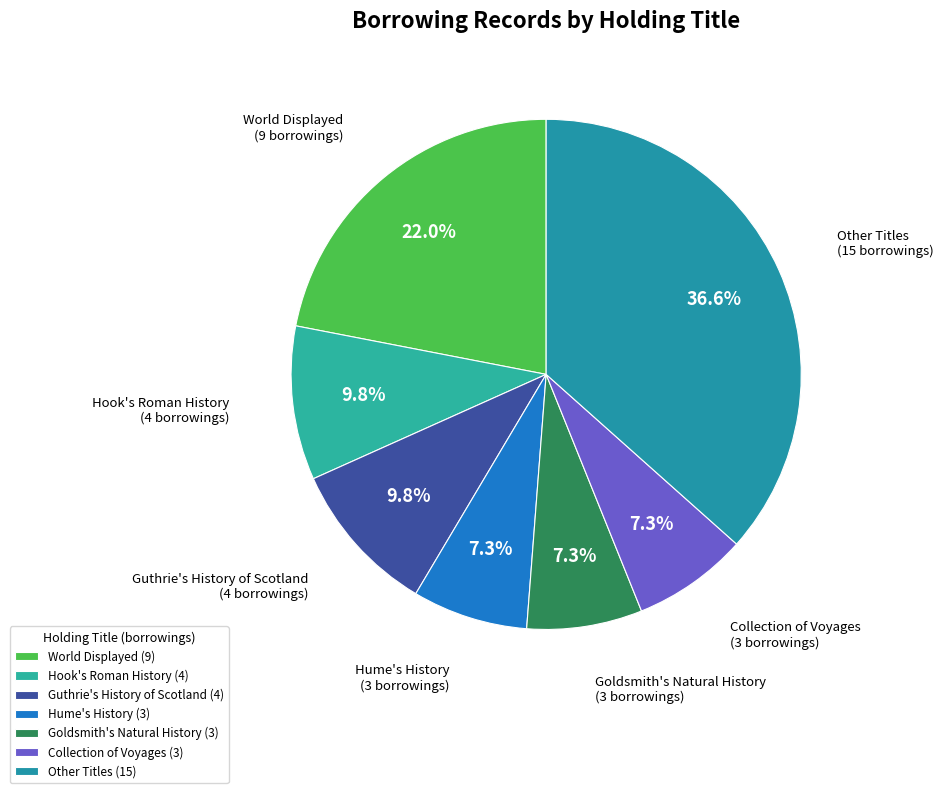

Does any single category account for the majority?

No